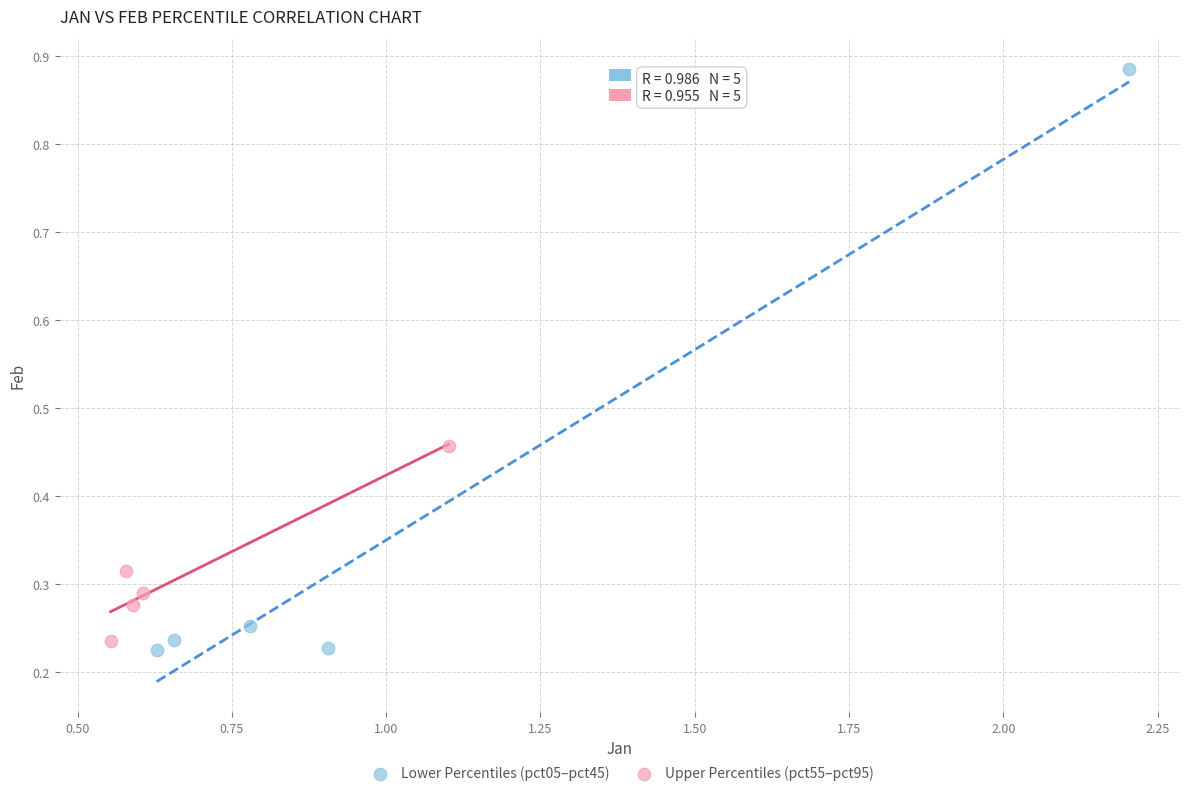

Which series has the largest Y range (max minus min)?

Lower Percentiles (pct05–pct45)